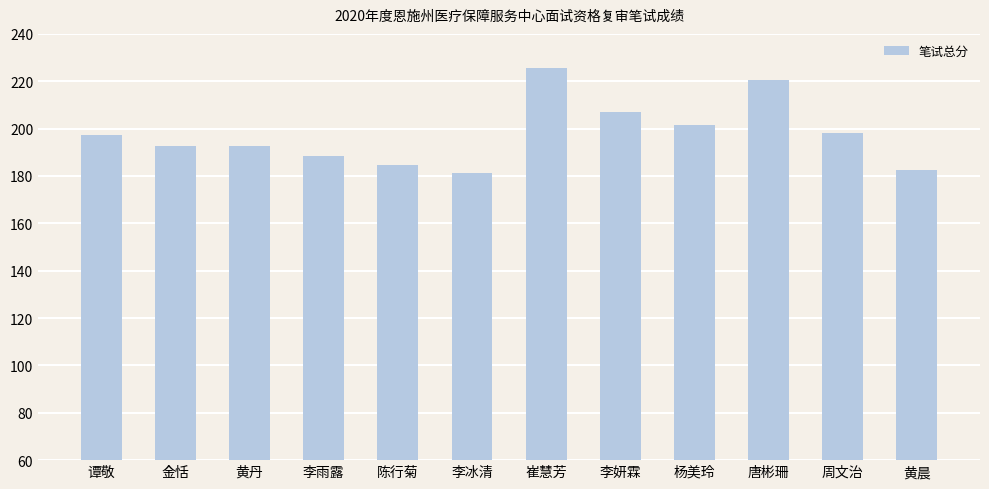

Is it true that the value at 杨美玲 is 65.8?

False